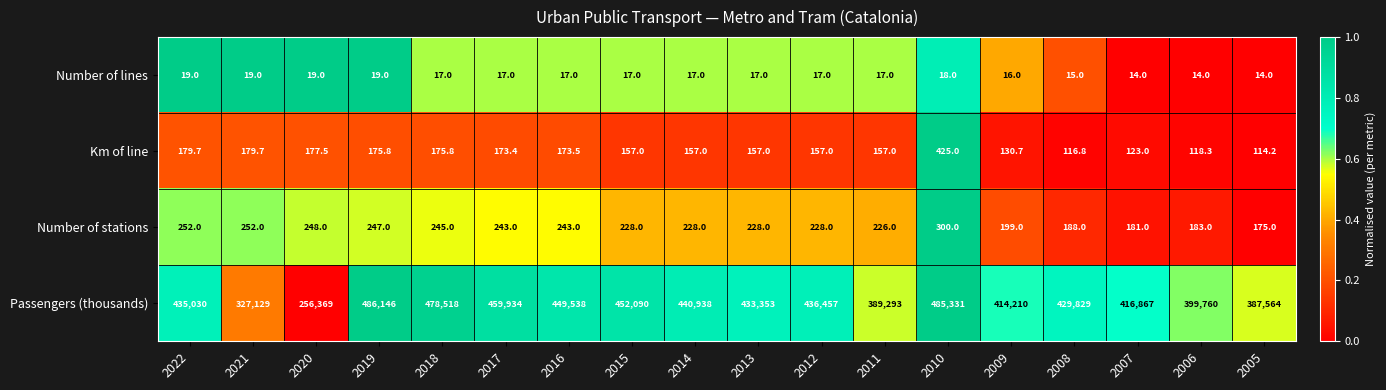

Rank the series by their maximum value, from lowest to highest.

Number of lines, Number of stations, Km of line, Passengers (thousands)